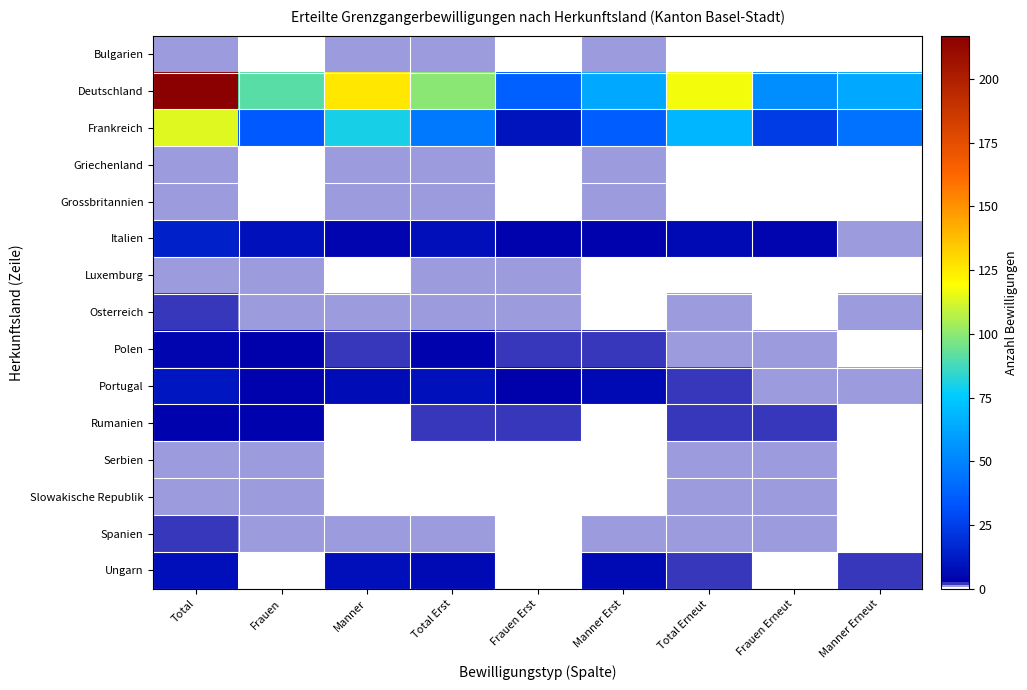

Reading left to right, transcribe all the data shown in this chart.

Bulgarien: Total=1	Frauen=0	Manner=1	Total Erst=1	Frauen Erst=0	Manner Erst=1	Total Erneut=0	Frauen Erneut=0	Manner Erneut=0
Deutschland: Total=217	Frauen=91	Manner=126	Total Erst=100	Frauen Erst=37	Manner Erst=63	Total Erneut=117	Frauen Erneut=54	Manner Erneut=63
Frankreich: Total=114	Frauen=34	Manner=80	Total Erst=46	Frauen Erst=10	Manner Erst=36	Total Erneut=68	Frauen Erneut=24	Manner Erneut=44
Griechenland: Total=1	Frauen=0	Manner=1	Total Erst=1	Frauen Erst=0	Manner Erst=1	Total Erneut=0	Frauen Erneut=0	Manner Erneut=0
Grossbritannien: Total=1	Frauen=0	Manner=1	Total Erst=1	Frauen Erst=0	Manner Erst=1	Total Erneut=0	Frauen Erneut=0	Manner Erneut=0
Italien: Total=14	Frauen=9	Manner=5	Total Erst=8	Frauen Erst=4	Manner Erst=4	Total Erneut=6	Frauen Erneut=5	Manner Erneut=1
Luxemburg: Total=1	Frauen=1	Manner=0	Total Erst=1	Frauen Erst=1	Manner Erst=0	Total Erneut=0	Frauen Erneut=0	Manner Erneut=0
Osterreich: Total=2	Frauen=1	Manner=1	Total Erst=1	Frauen Erst=1	Manner Erst=0	Total Erneut=1	Frauen Erneut=0	Manner Erneut=1
Polen: Total=5	Frauen=3	Manner=2	Total Erst=4	Frauen Erst=2	Manner Erst=2	Total Erneut=1	Frauen Erneut=1	Manner Erneut=0
Portugal: Total=11	Frauen=4	Manner=7	Total Erst=9	Frauen Erst=3	Manner Erst=6	Total Erneut=2	Frauen Erneut=1	Manner Erneut=1
Rumanien: Total=4	Frauen=4	Manner=0	Total Erst=2	Frauen Erst=2	Manner Erst=0	Total Erneut=2	Frauen Erneut=2	Manner Erneut=0
Serbien: Total=1	Frauen=1	Manner=0	Total Erst=0	Frauen Erst=0	Manner Erst=0	Total Erneut=1	Frauen Erneut=1	Manner Erneut=0
Slowakische Republik: Total=1	Frauen=1	Manner=0	Total Erst=0	Frauen Erst=0	Manner Erst=0	Total Erneut=1	Frauen Erneut=1	Manner Erneut=0
Spanien: Total=2	Frauen=1	Manner=1	Total Erst=1	Frauen Erst=0	Manner Erst=1	Total Erneut=1	Frauen Erneut=1	Manner Erneut=0
Ungarn: Total=8	Frauen=0	Manner=8	Total Erst=6	Frauen Erst=0	Manner Erst=6	Total Erneut=2	Frauen Erneut=0	Manner Erneut=2